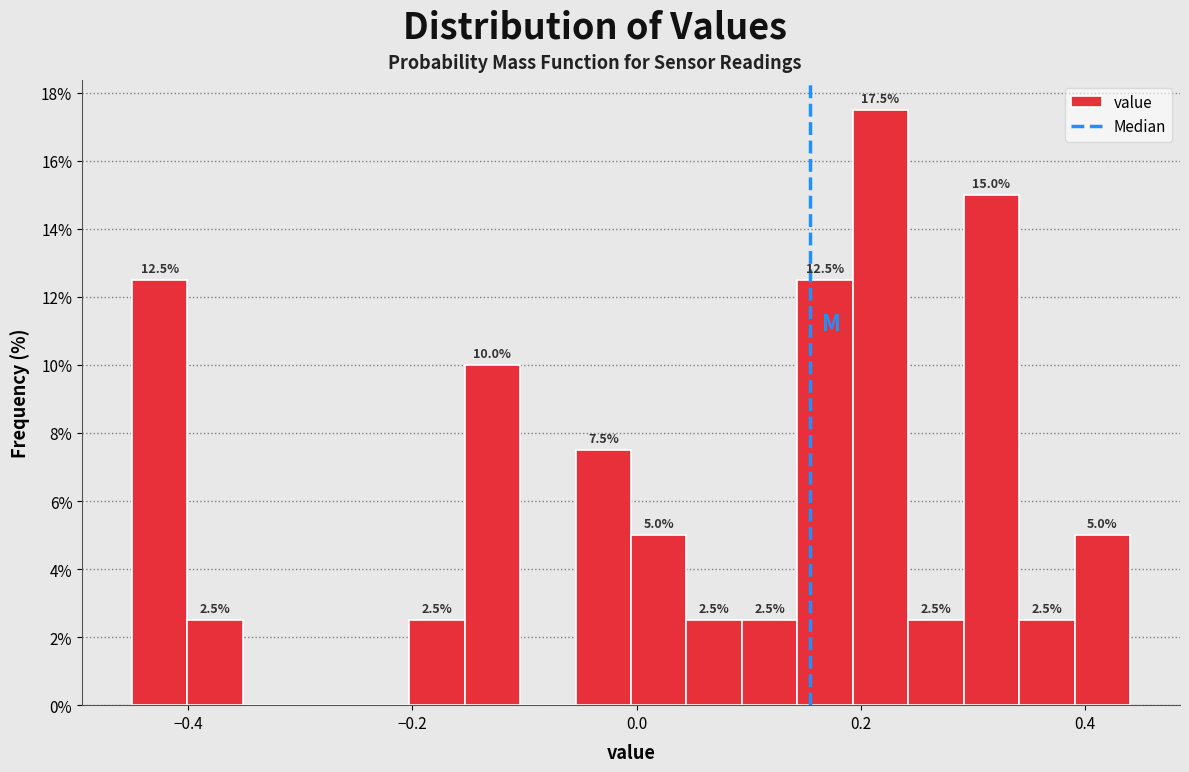

Read against the x-axis, roughly where is the centre of the tallest bar?

0.22